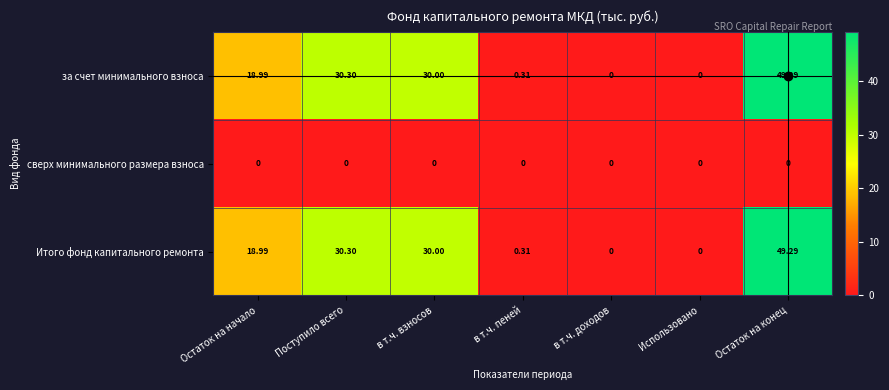

Which category has the highest value in the за счет минимального взноса series?

Остаток на конец